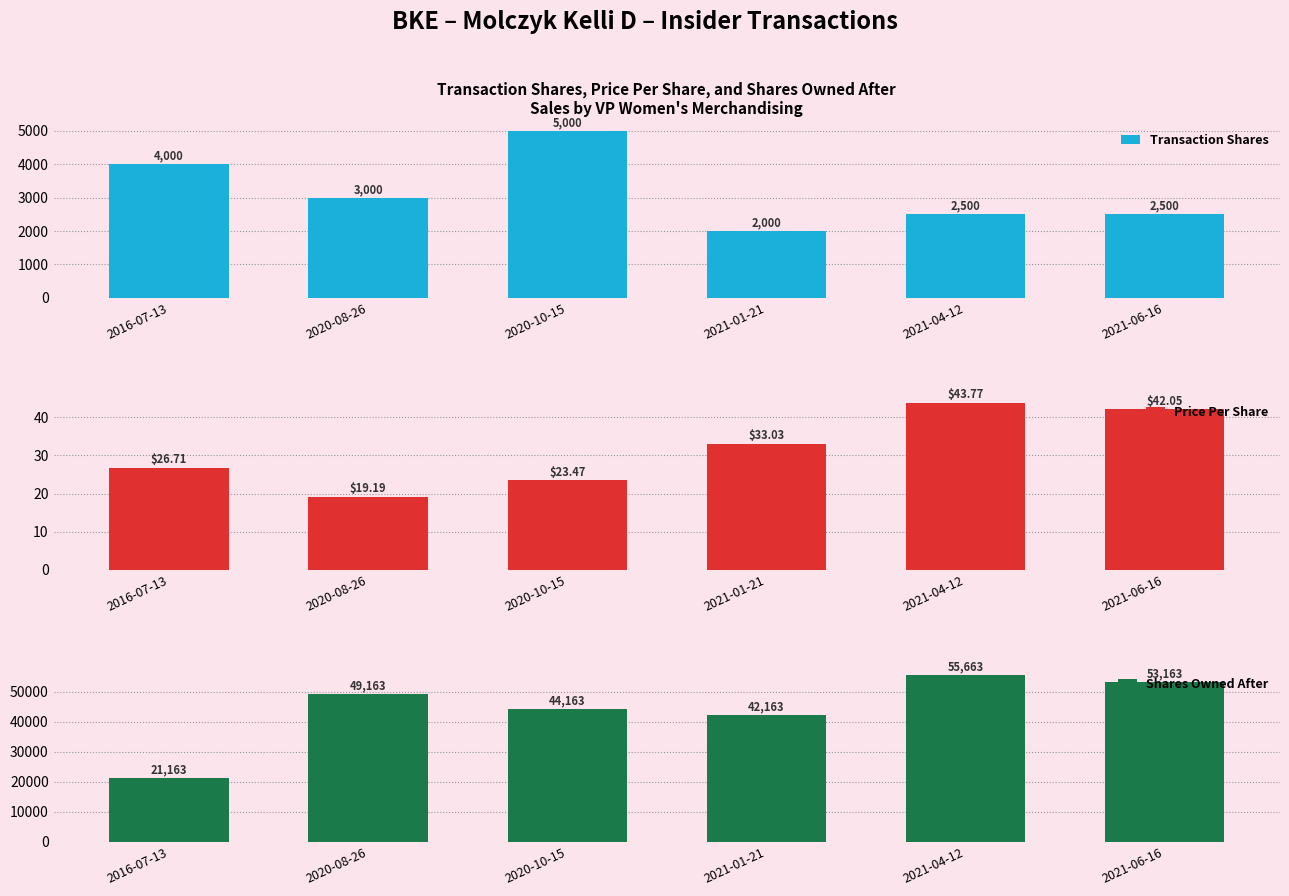

What is the label of the 6th bar from the right?

2016-07-13